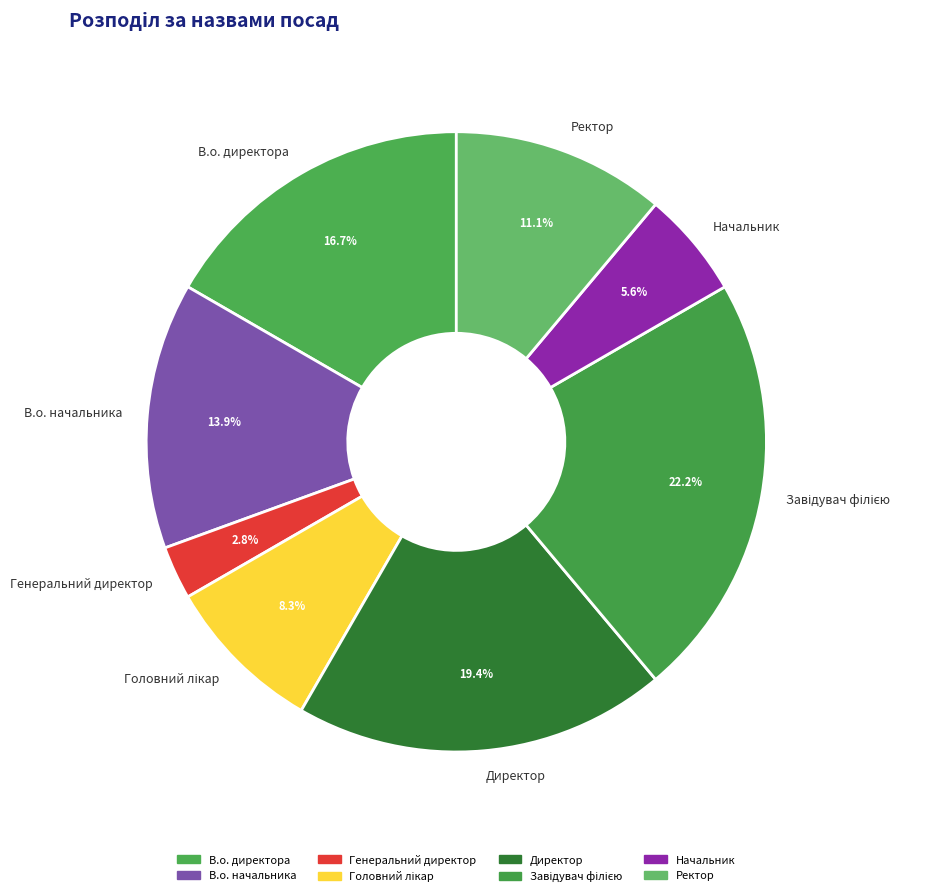

What is the ratio of the value at В.о. директора to the value at Генеральний директор?

6.0